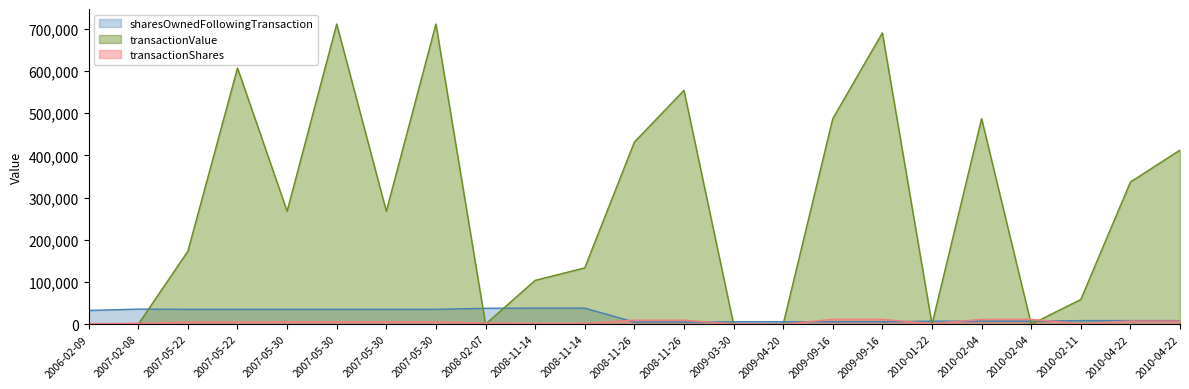

Reading left to right, transcribe all the data shown in this chart.

transactionShares: 2006-02-09=1349	2007-02-08=2116	2007-05-22=5250	2007-05-22=5250	2007-05-30=5925	2007-05-30=5925	2007-05-30=5925	2007-05-30=5925	2008-02-07=2574	2008-11-14=2300	2008-11-14=2300	2008-11-26=9550	2008-11-26=9550	2009-03-30=772	2009-04-20=10	2009-09-16=11500	2009-09-16=11500	2010-01-22=1322	2010-02-04=11500	2010-02-04=11500	2010-02-11=1368	2010-04-22=7500	2010-04-22=7500
transactionValue: 2006-02-09=0	2007-02-08=0	2007-05-22=172972	2007-05-22=606820	2007-05-30=267632	2007-05-30=711000	2007-05-30=267632	2007-05-30=711000	2008-02-07=0	2008-11-14=103891	2008-11-14=133400	2008-11-26=431374	2008-11-26=553900	2009-03-30=0	2009-04-20=0	2009-09-16=486956	2009-09-16=690000	2010-01-22=0	2010-02-04=486956	2010-02-04=0	2010-02-11=58591	2010-04-22=336750	2010-04-22=412500
sharesOwnedFollowingTransaction: 2006-02-09=32592	2007-02-08=35755	2007-05-22=35233	2007-05-22=35233	2007-05-30=35233	2007-05-30=35233	2007-05-30=35233	2007-05-30=35233	2008-02-07=37725	2008-11-14=38058	2008-11-14=38058	2008-11-26=5054	2008-11-26=5054	2009-03-30=5826	2009-04-20=5836	2009-09-16=5836	2009-09-16=5836	2010-01-22=7158	2010-02-04=7158	2010-02-04=7158	2010-02-11=8526	2010-04-22=8526	2010-04-22=8526